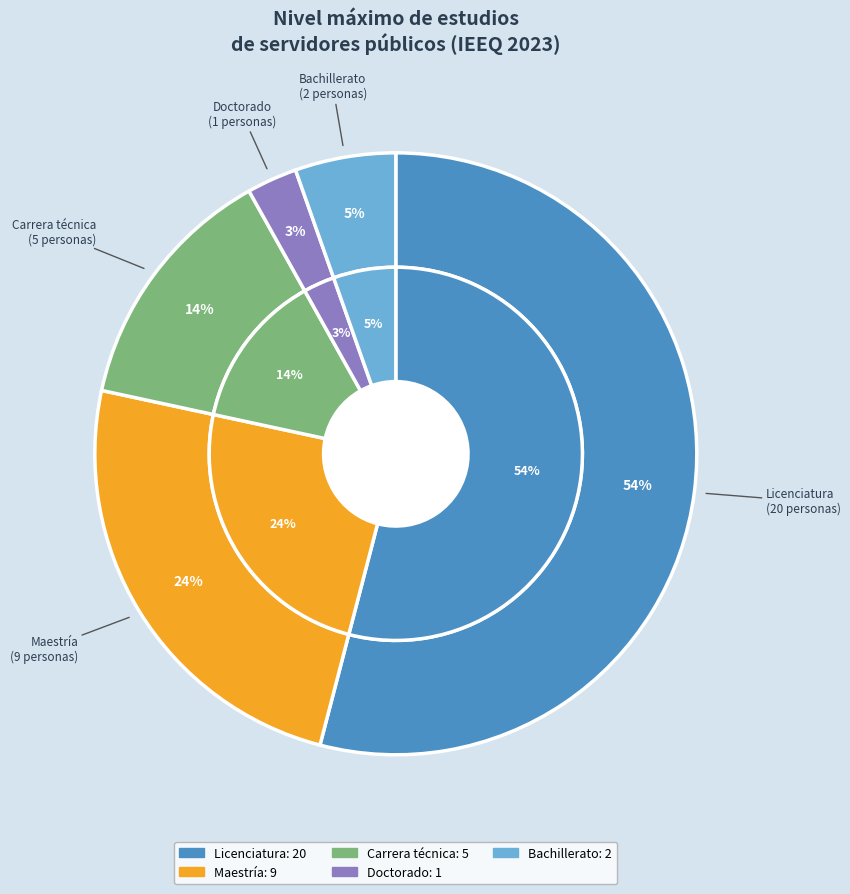

The Carrera técnica slice represents 14% of the pie. True or false?

True